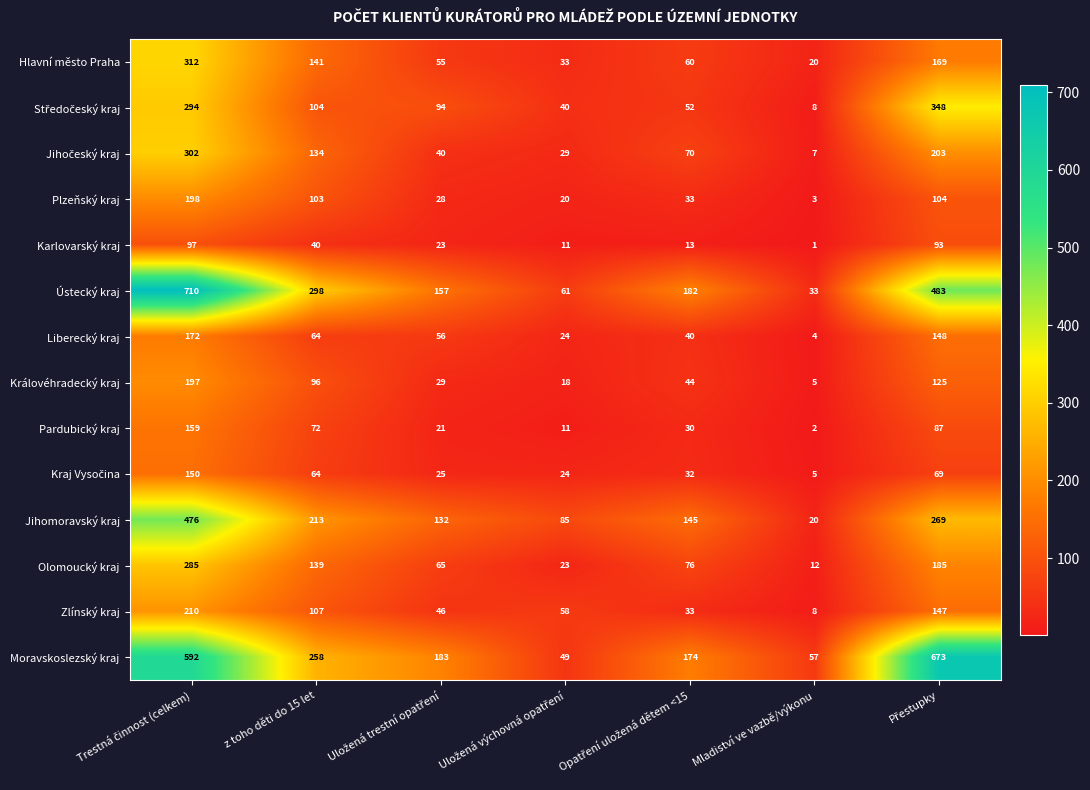

What is the sum of all Liberecký kraj values?

508